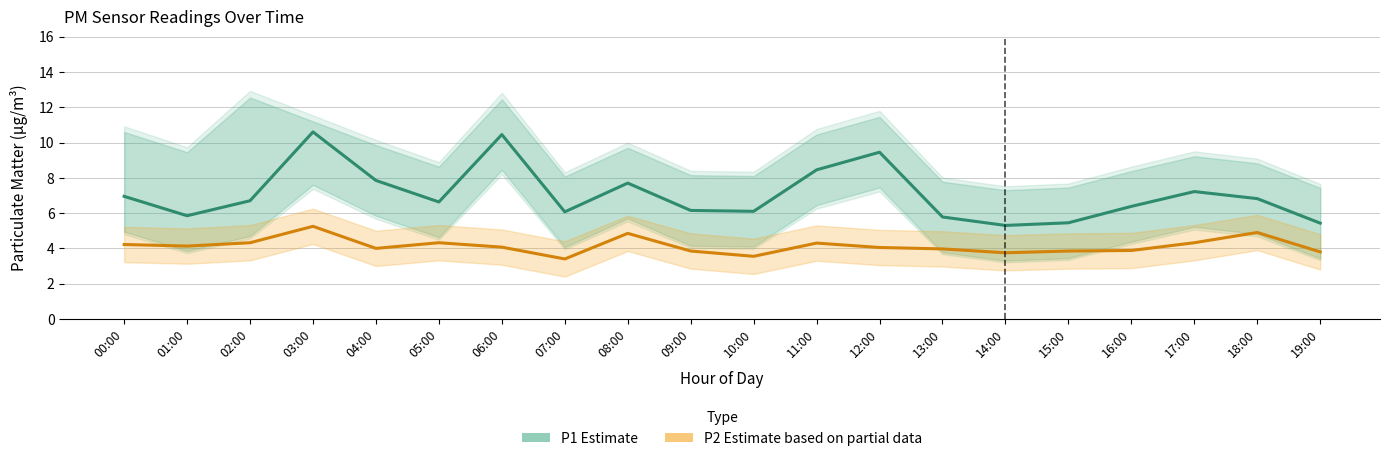

At which category does P1 Estimate reach its first local peak?

03:00